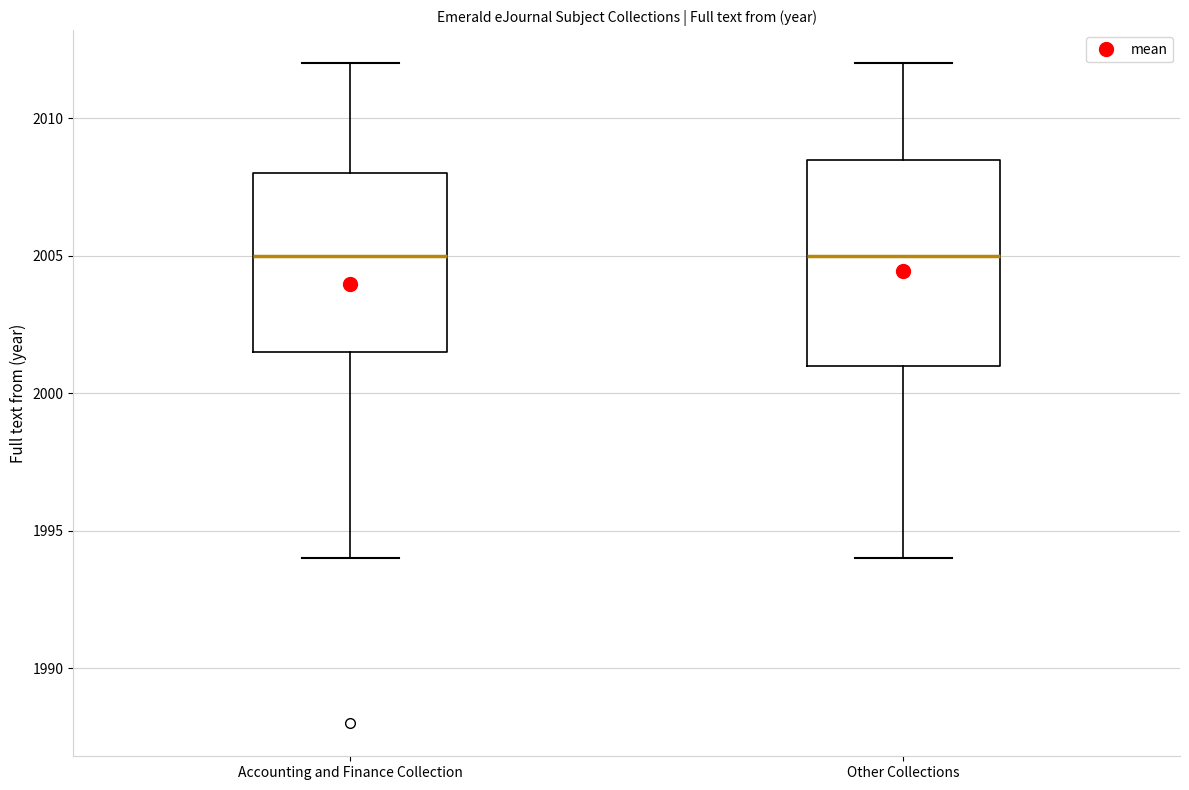

Reading left to right, transcribe this box plot: for each box, give where its median line is, the range the box spans, and where its two whiskers end, as read against the y-axis. The values are not printed on the chart, so give them approximately, as read against the axis.

Accounting and Finance Collection: median 2005.0, box 2001.5 to 2008.0, whiskers 1994.0 to 2012.0
Other Collections: median 2005.0, box 2001.0 to 2008.5, whiskers 1994.0 to 2012.0